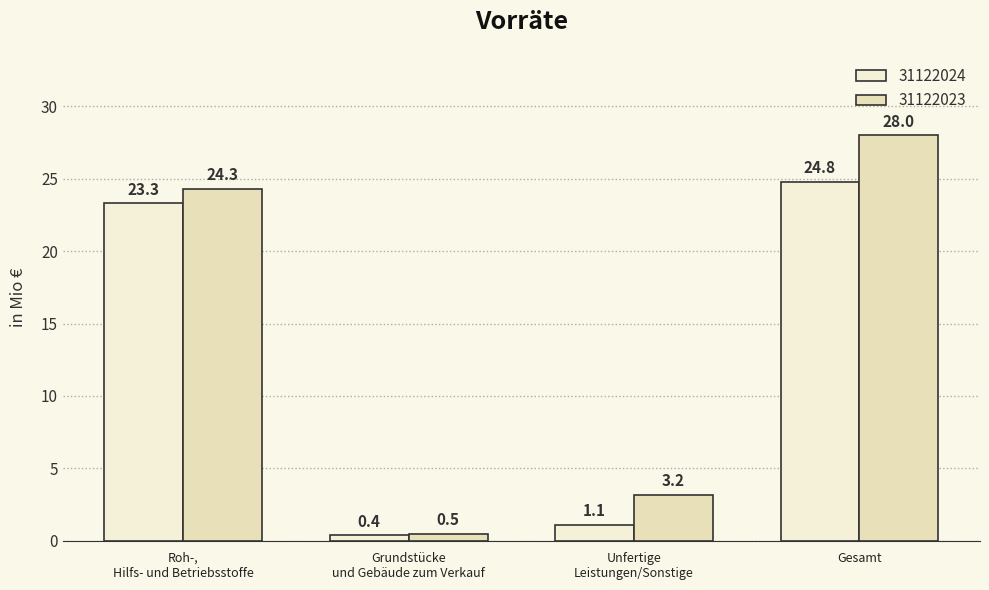

What is the label of the 1st bar from the left?

Roh-,
Hilfs- und Betriebsstoffe